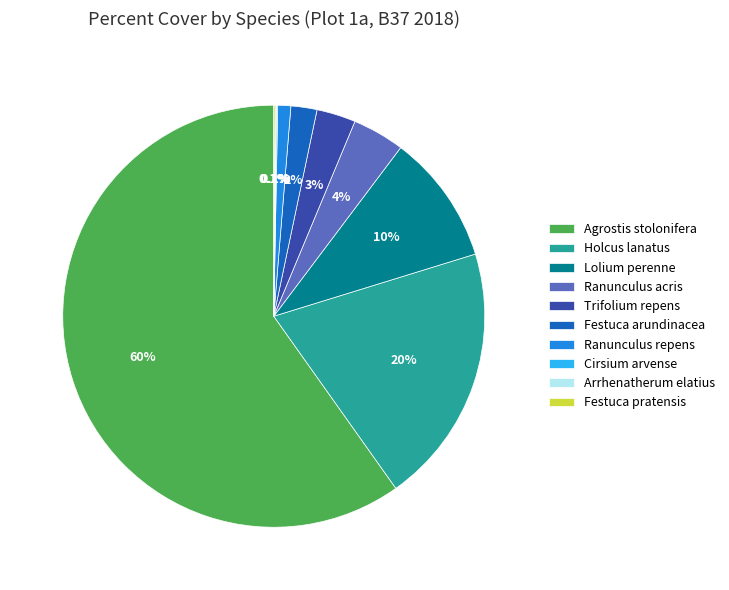

To the nearest percent, what is the difference between the largest and smallest slice percentages?

60%